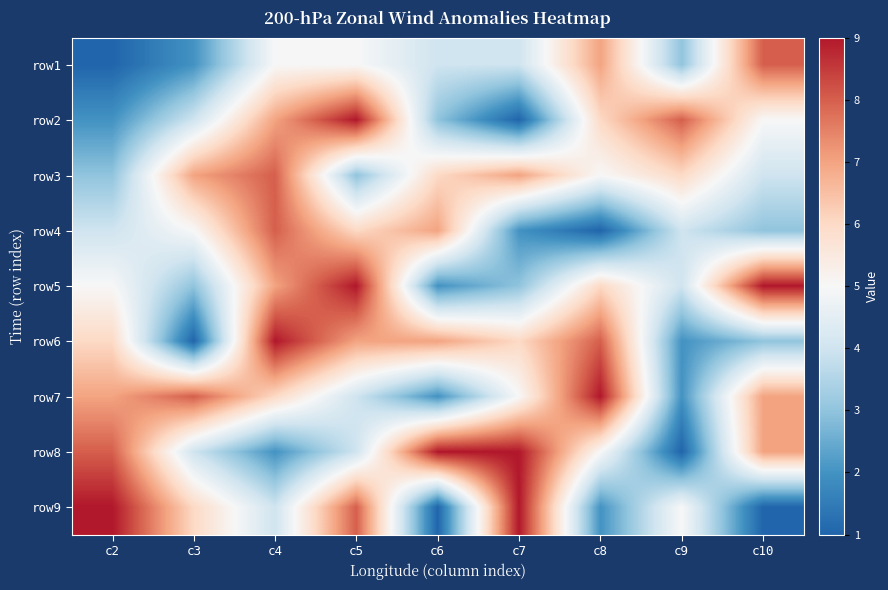

Reading left to right, extract all data points from this chart.

row1: c2=1	c3=2	c4=5	c5=5	c6=4	c7=4	c8=7	c9=3	c10=8
row2: c2=2	c3=4	c4=7	c5=9	c6=3	c7=1	c8=6	c9=8	c10=5
row3: c2=3	c3=7	c4=8	c5=3	c6=6	c7=7	c8=5	c9=6	c10=4
row4: c2=4	c3=5	c4=8	c5=6	c6=7	c7=2	c8=1	c9=4	c10=3
row5: c2=5	c3=3	c4=7	c5=9	c6=2	c7=3	c8=6	c9=4	c10=9
row6: c2=6	c3=1	c4=9	c5=7	c6=7	c7=6	c8=8	c9=2	c10=3
row7: c2=7	c3=8	c4=6	c5=4	c6=2	c7=5	c8=9	c9=2	c10=7
row8: c2=8	c3=4	c4=2	c5=4	c6=9	c7=9	c8=5	c9=1	c10=7
row9: c2=9	c3=6	c4=4	c5=8	c6=1	c7=9	c8=2	c9=5	c10=1